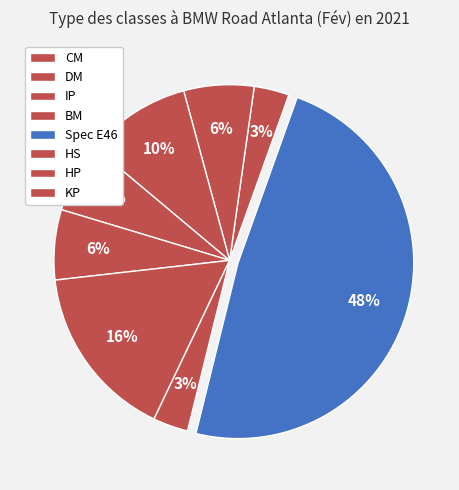

How many slices are in this pie chart?

8